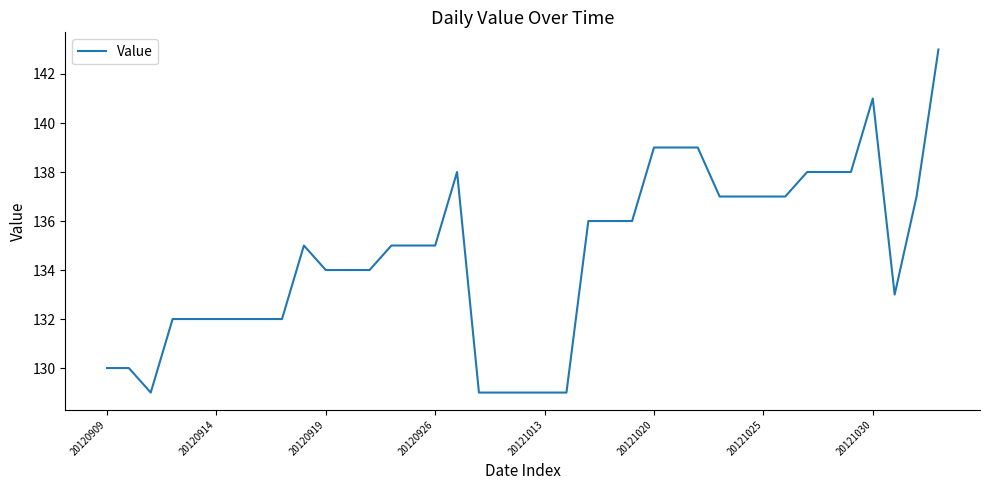

What is the smallest value displayed?

129